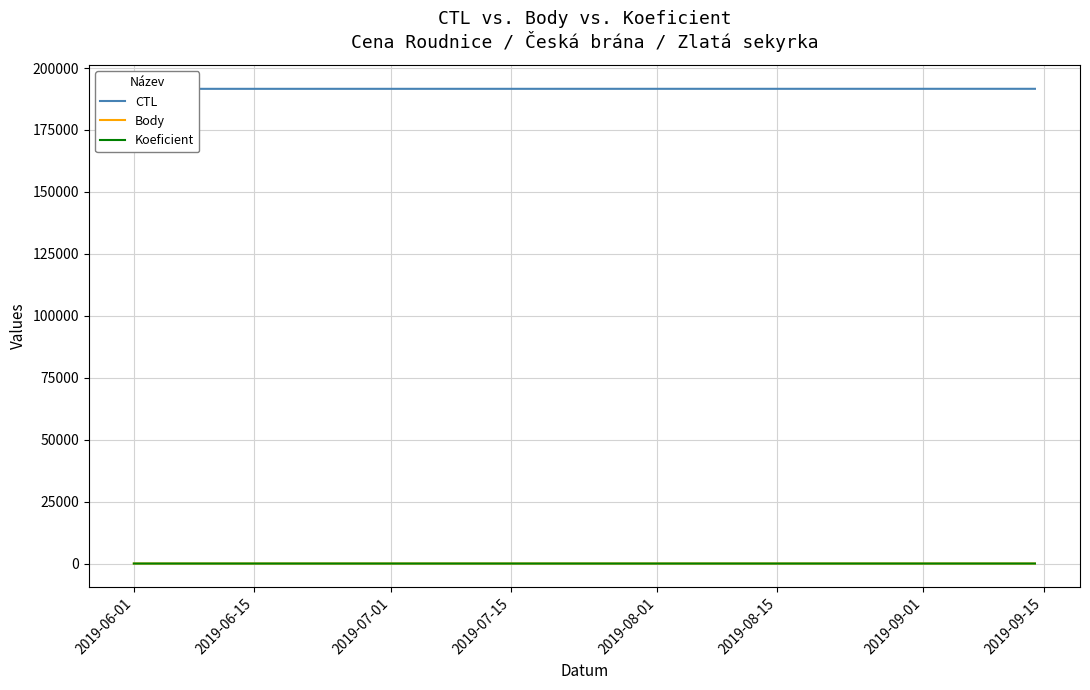

At which category is the sum across all series the highest?

2019-07-01